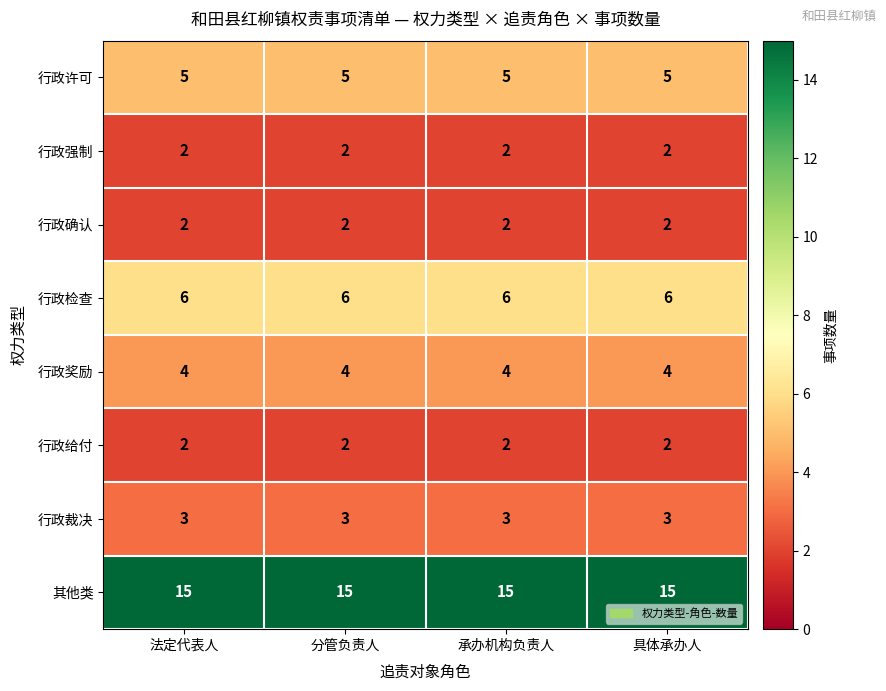

Count the number of categories in the chart.

4